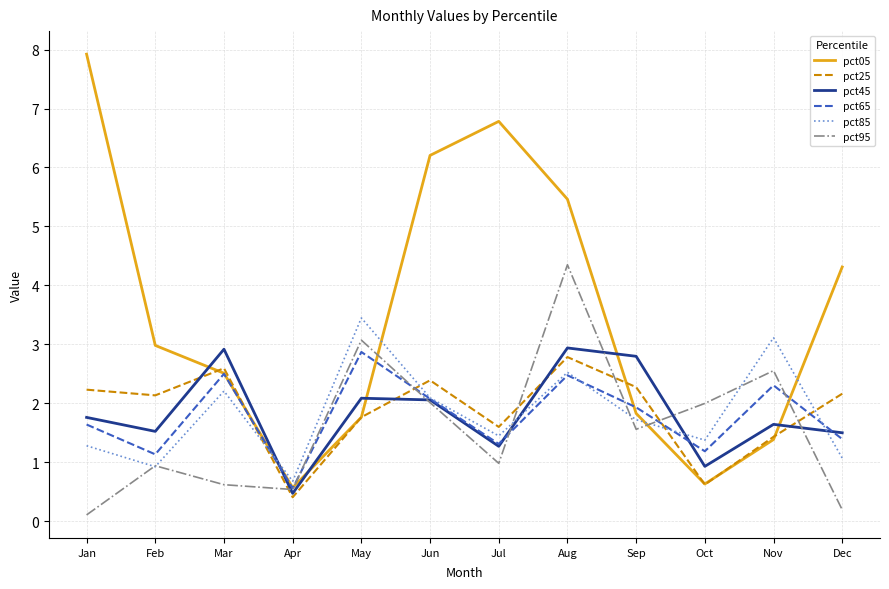

What is the maximum value shown in the chart?

7.9